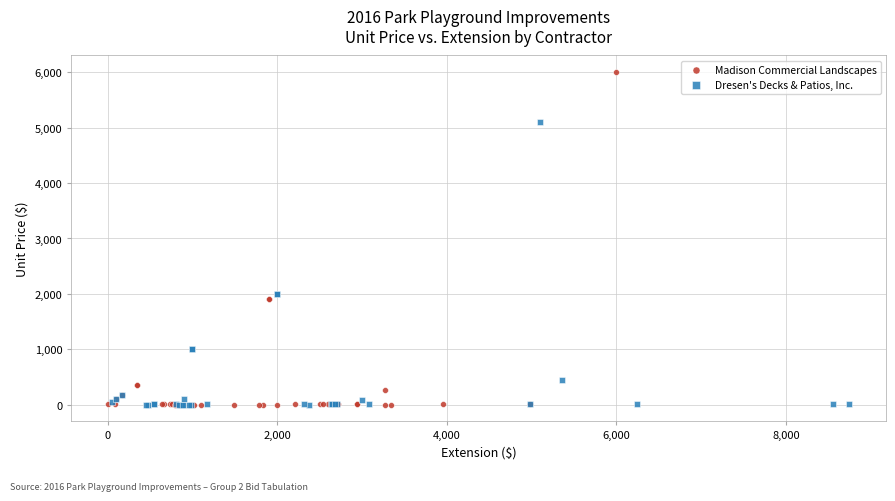

Which series has the largest Y range (max minus min)?

Madison Commercial Landscapes